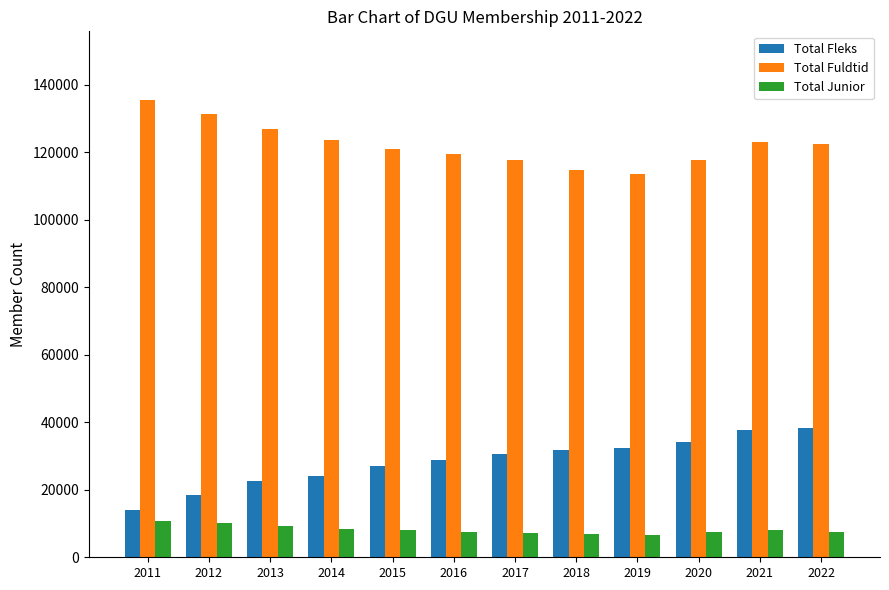

What is the smallest value displayed?

6671